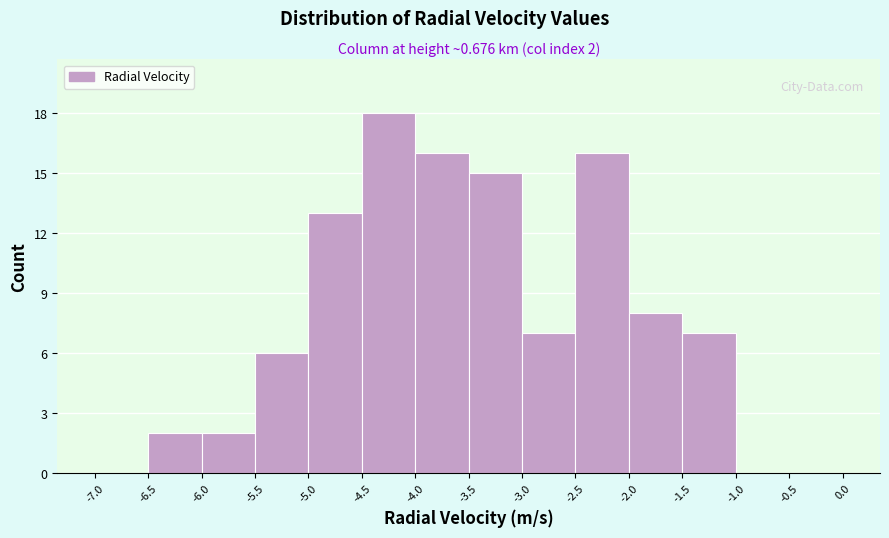

Over which range of the x-axis is the bar tallest?

-4.5 to -4.0